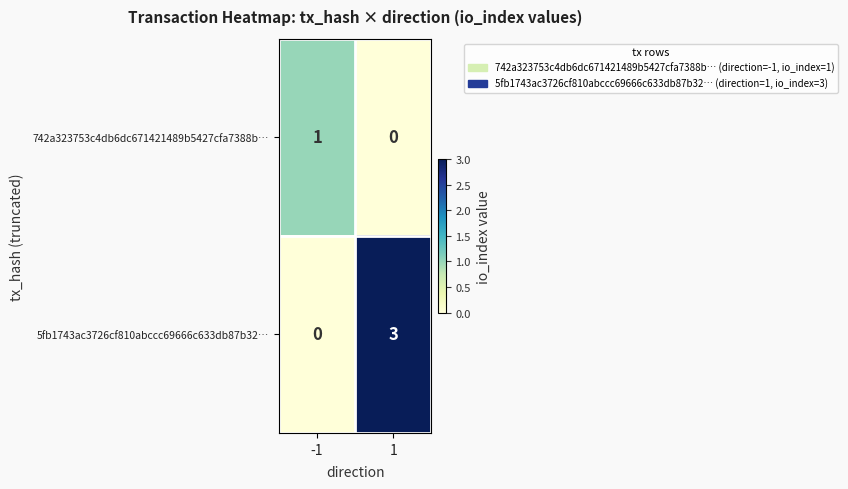

The value of 742a323753c4db6dc671421489b5427cfa7388b… at -1 is 1. True or false?

True